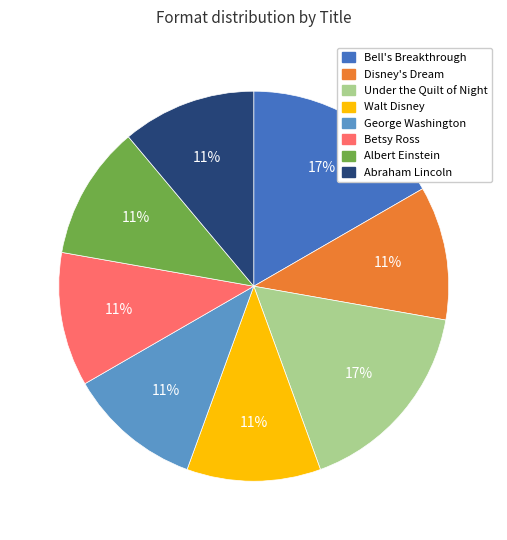

To the nearest percent, what is the average slice percentage?

12%